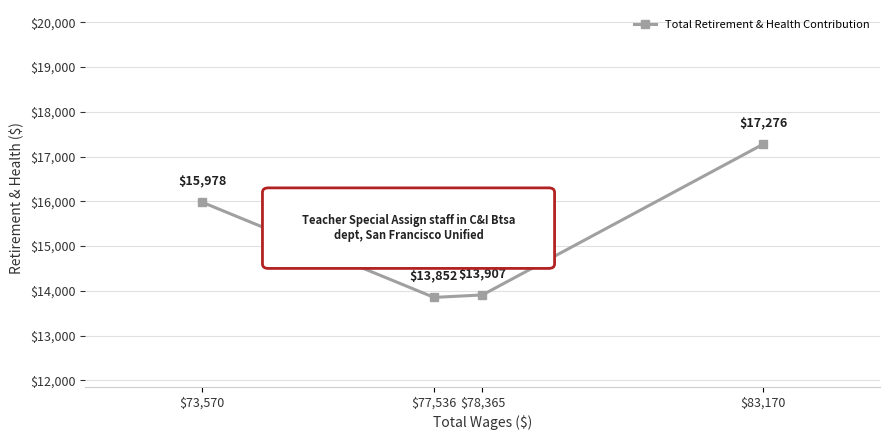

What is the change in value from $77,536 to $73,570?

+2126